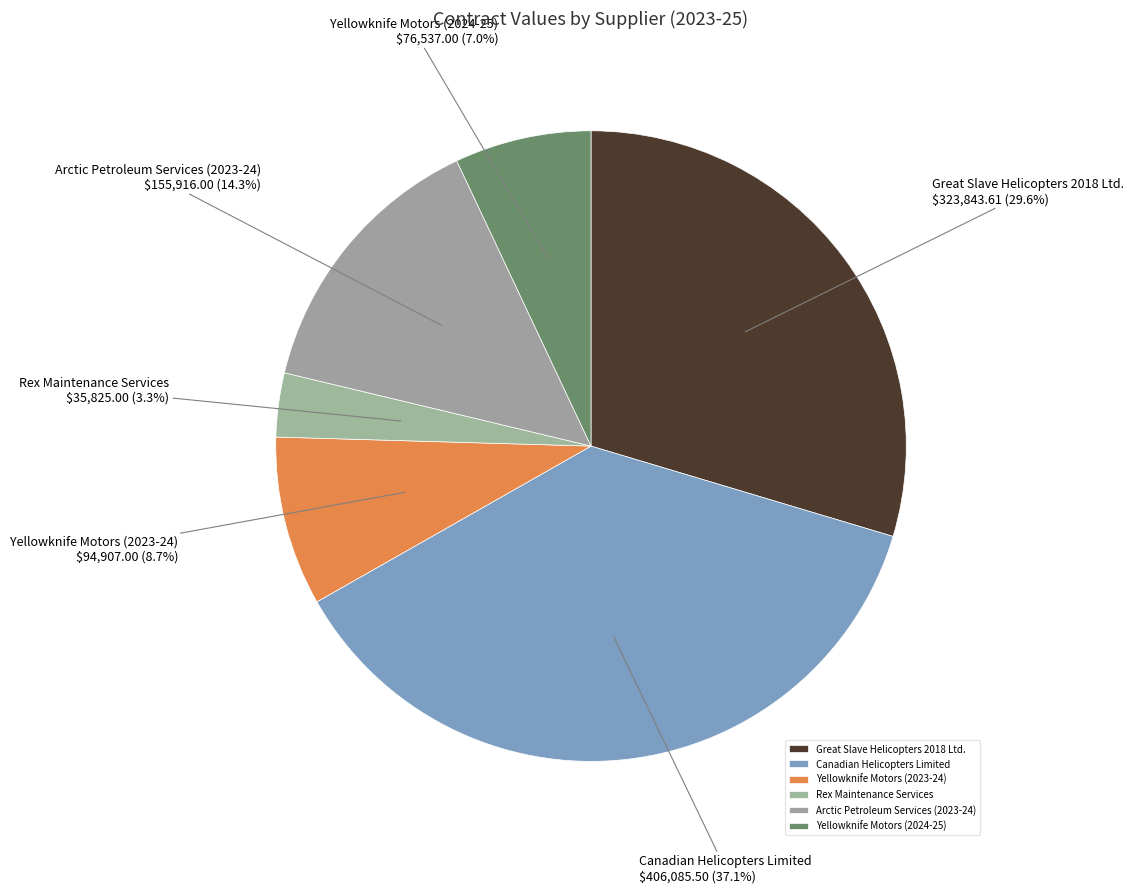

How many slices are in this pie chart?

6